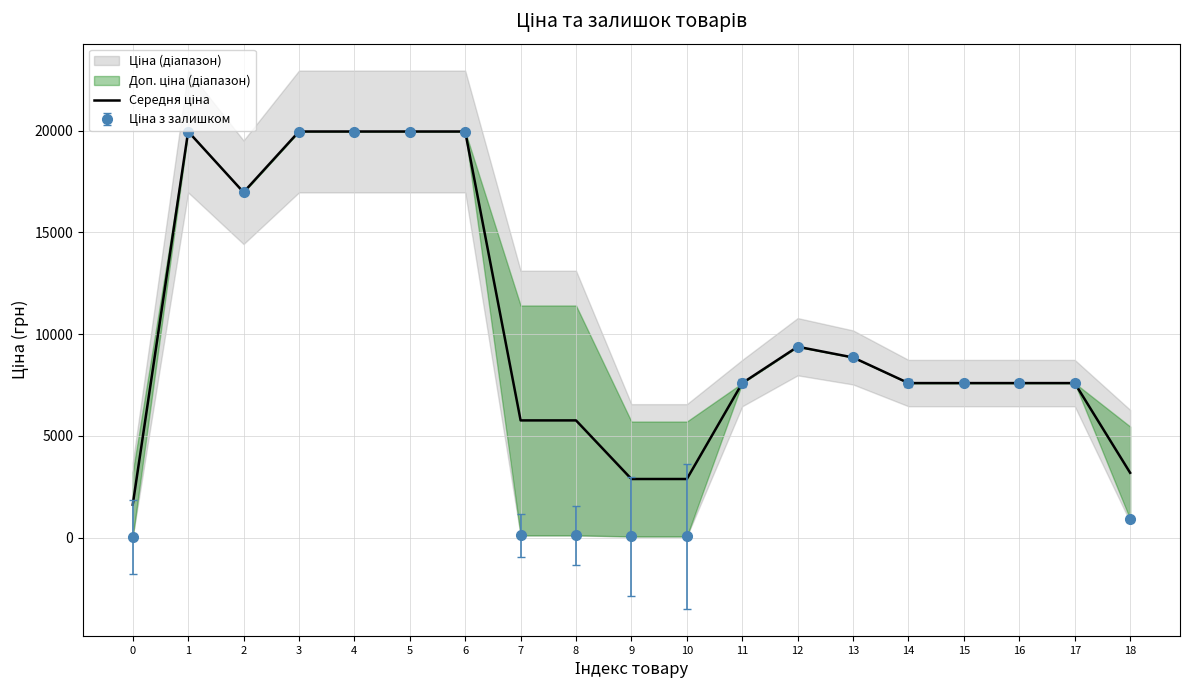

What is the change in value from 7 to 17?

+1834.5